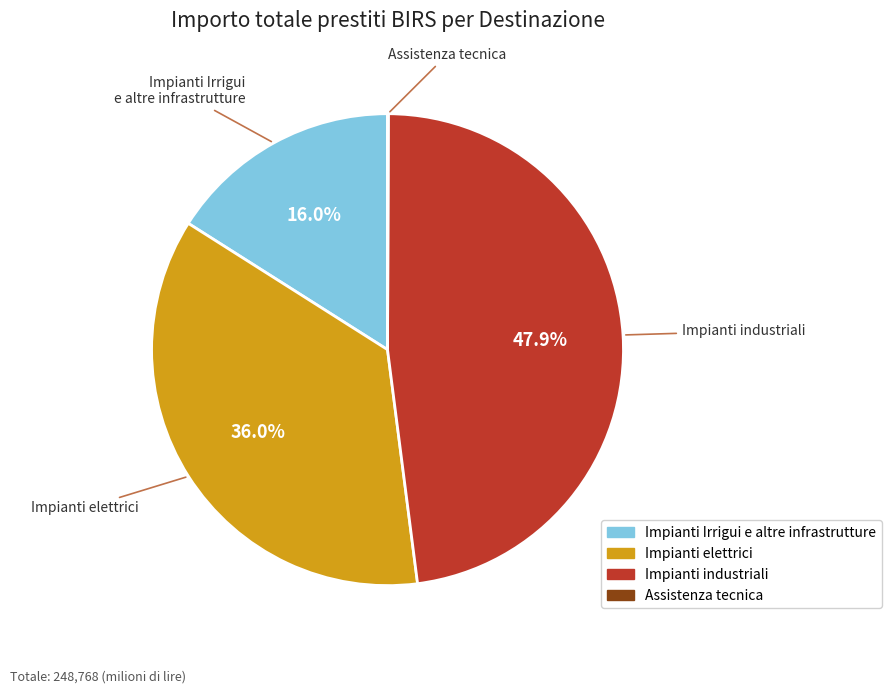

To the nearest percent, what portion does Impianti elettrici represent?

36%